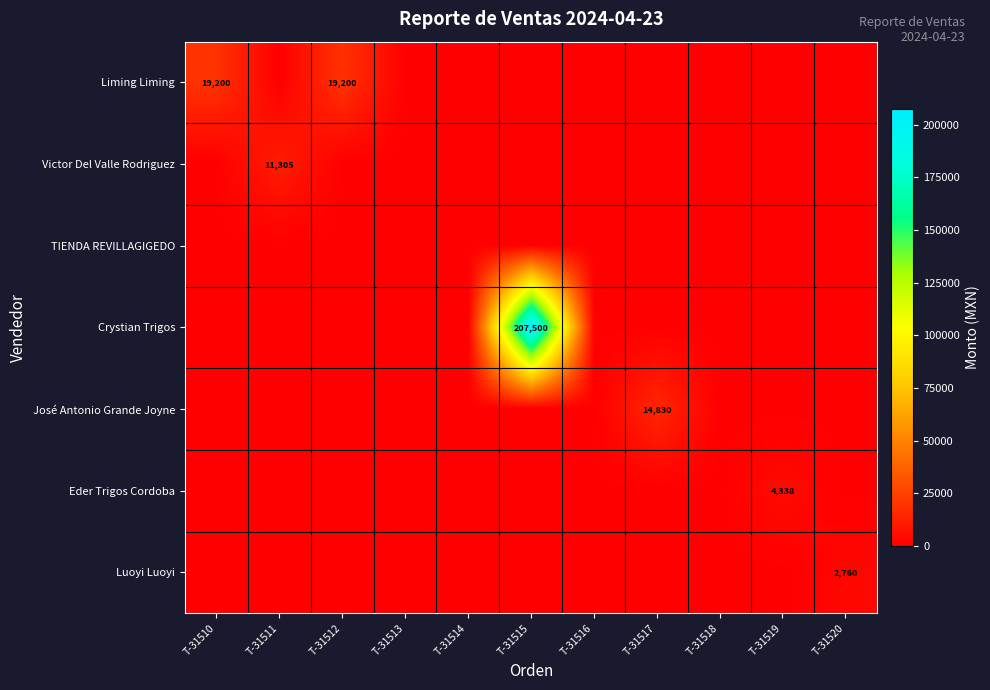

What is the spread (max minus min) of values at T-31512?

19200